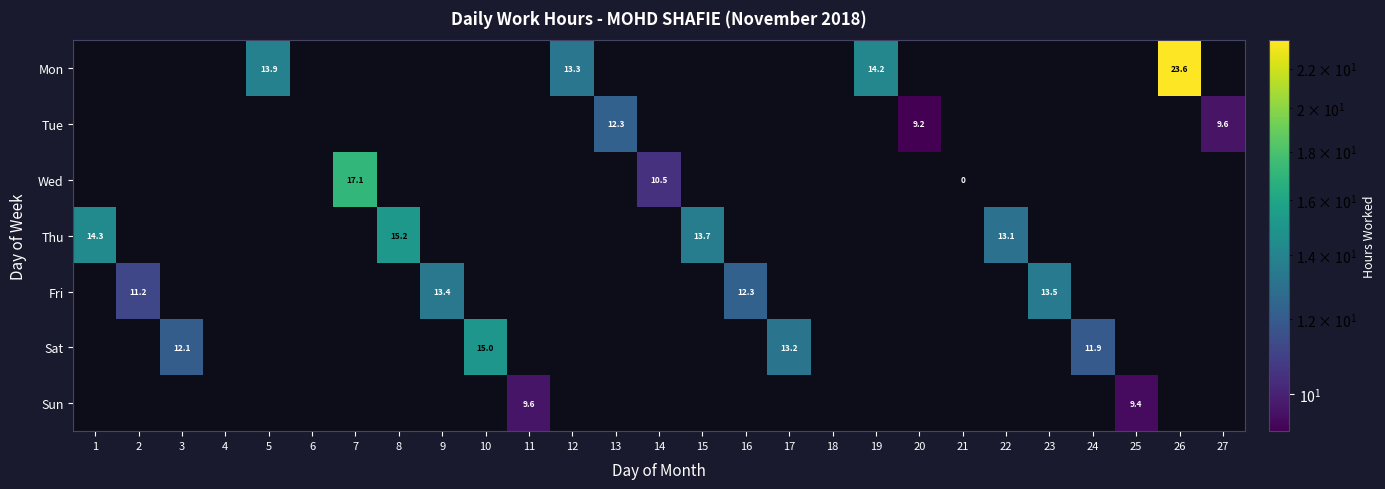

At which category does the chart reach its peak across all series?

26